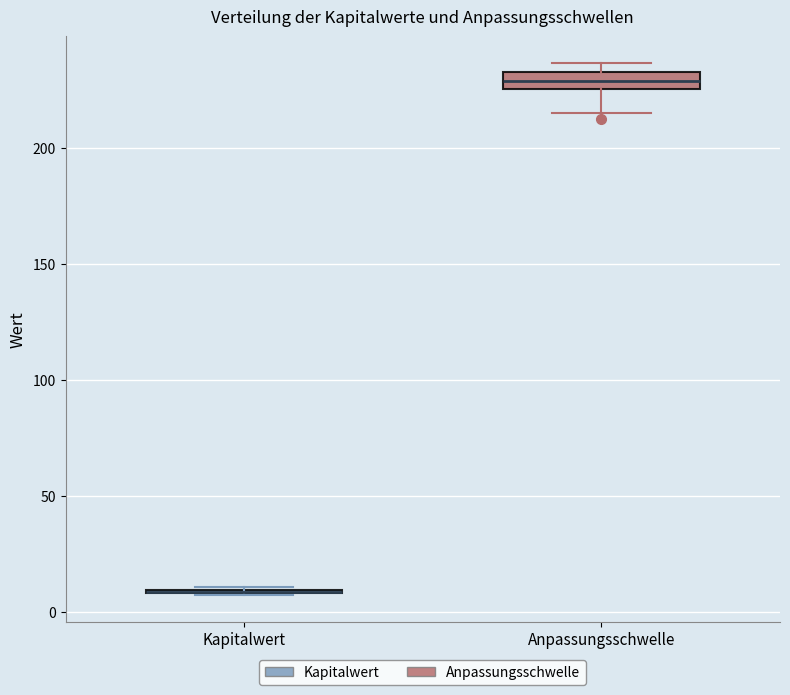

Comparing the boxes themselves (not the whiskers), which one is the tallest?

Anpassungsschwelle